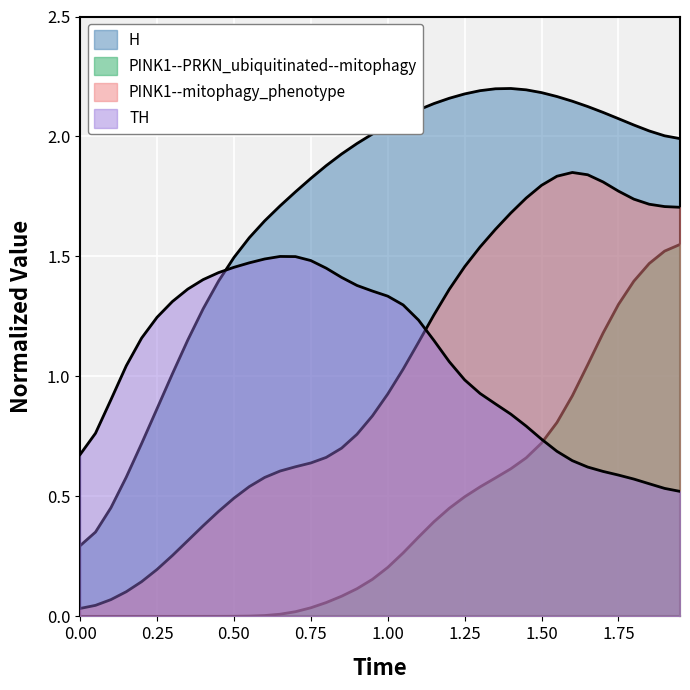

How many lines are shown in the chart?

4